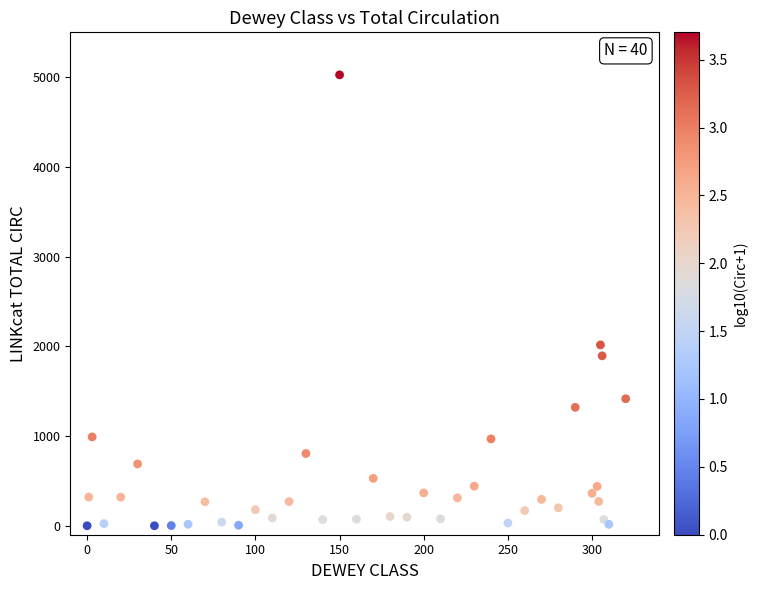

What Y value in the scatter plot is closest to 2513?

2016